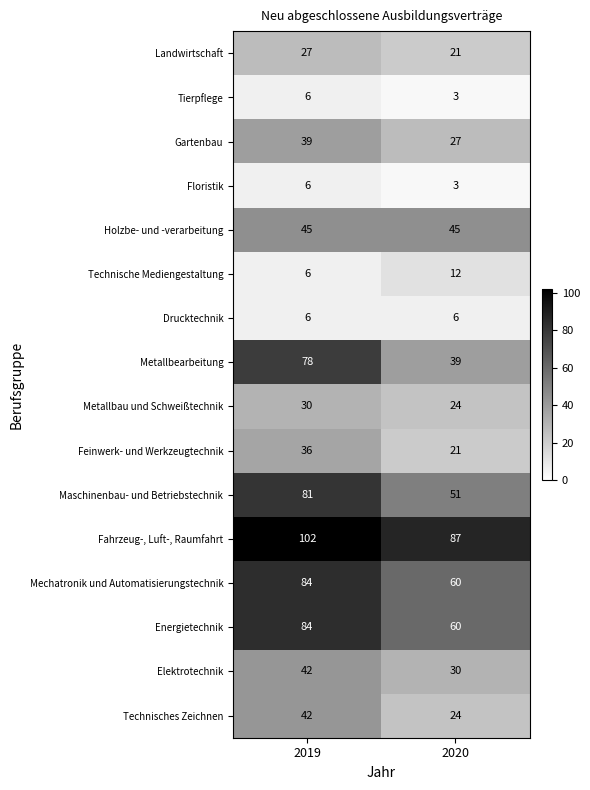

Between 2019 and 2020, which series saw the biggest shift?

Metallbearbeitung